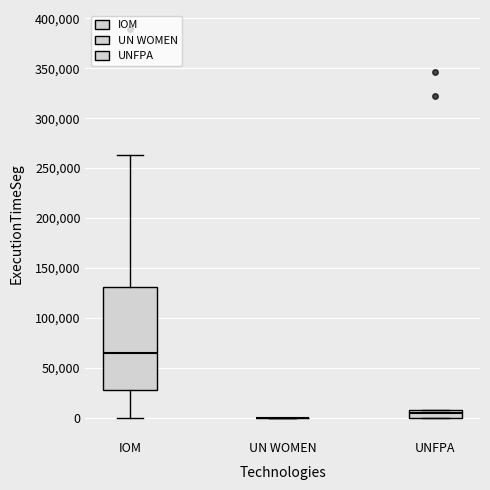

Which box is the tallest, from its lower edge to its upper edge?

IOM